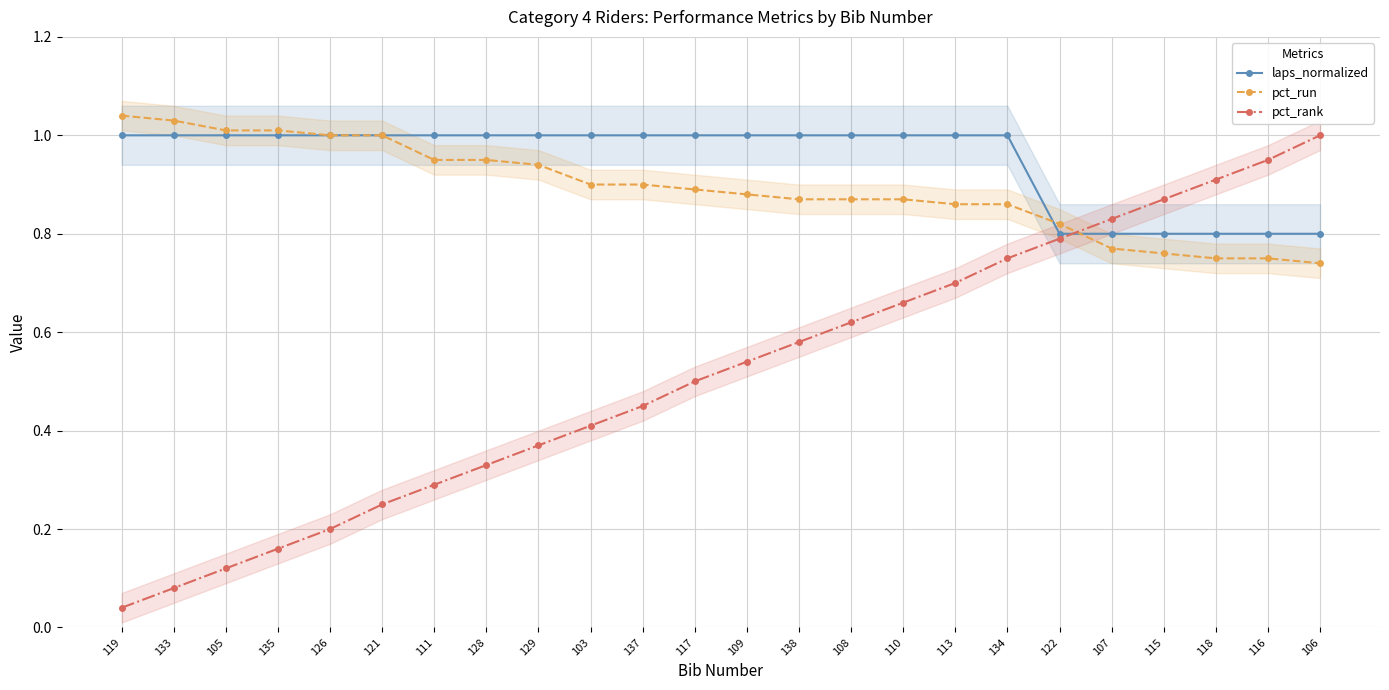

True or false: pct_run and pct_rank intersect in this chart.

True